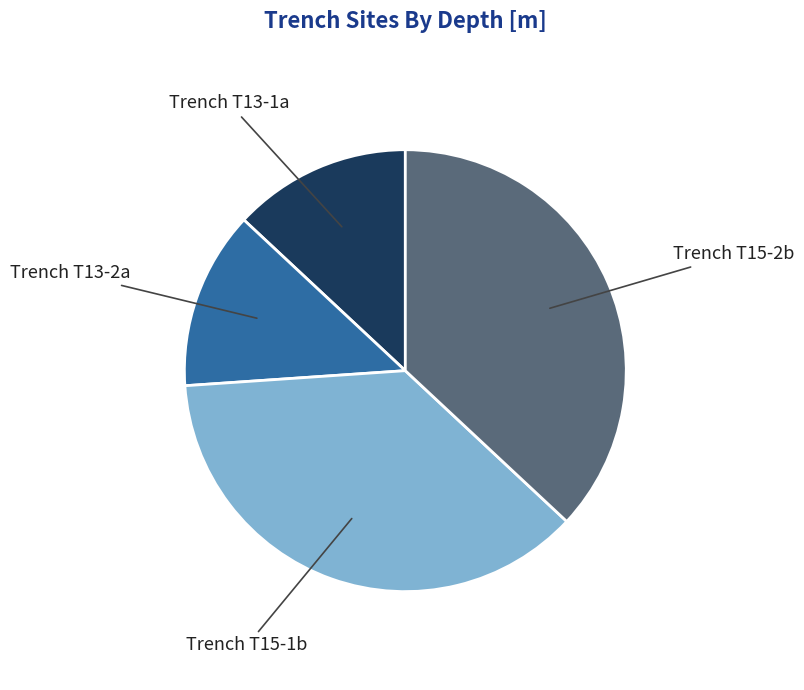

Is there a majority slice in this chart?

No